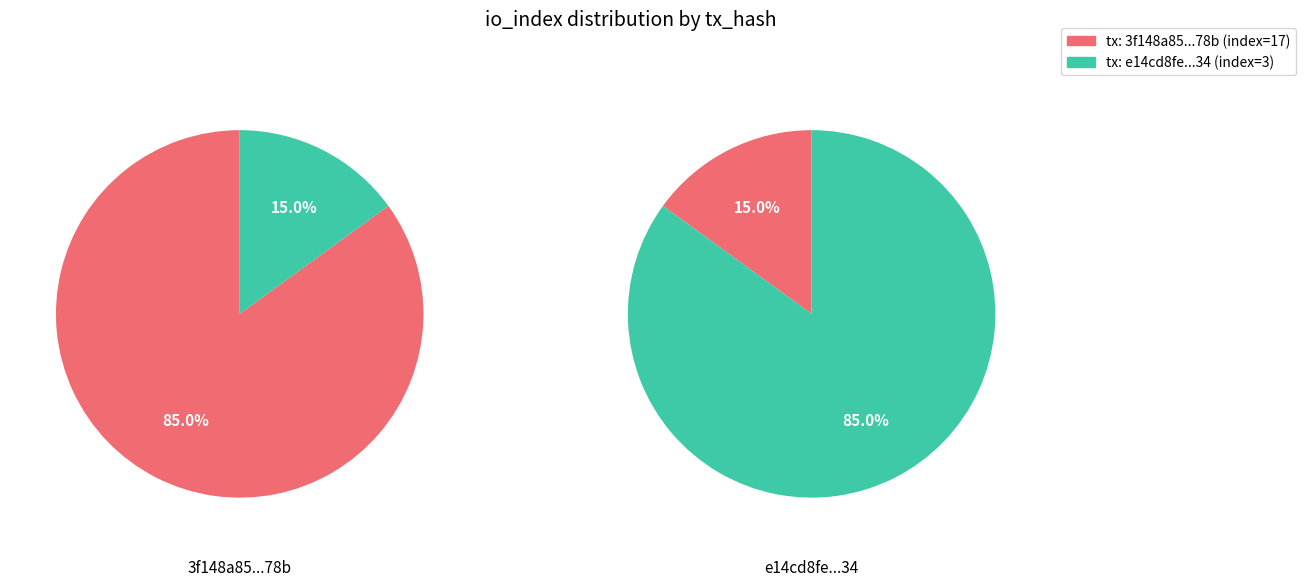

Count the number of slices in the pie.

2